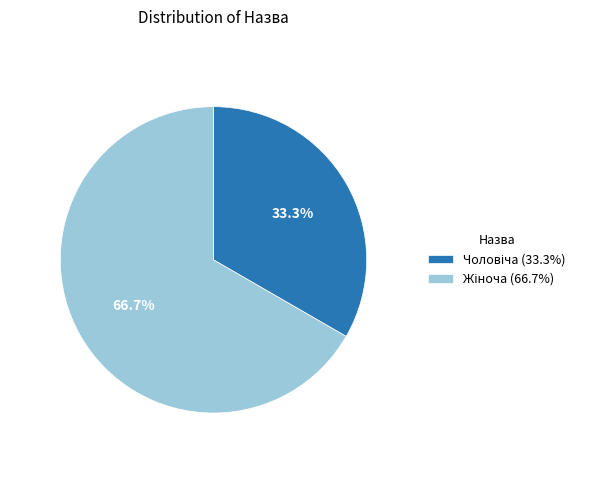

Does any single category account for the majority?

Yes